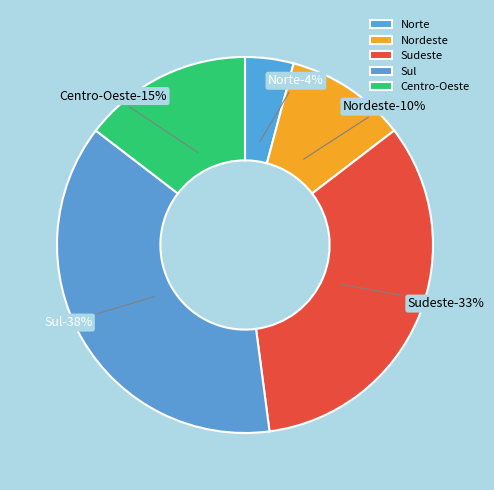

To the nearest percent, what is the average slice percentage?

20%